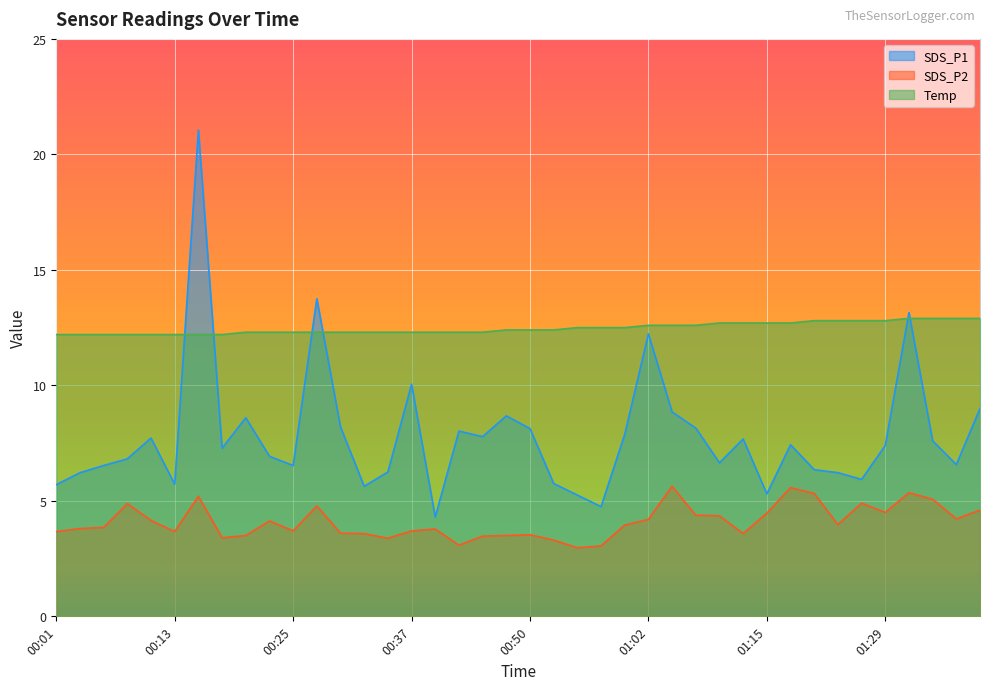

The SDS_P2 series shows 8.7 at 01:18. True or false?

False